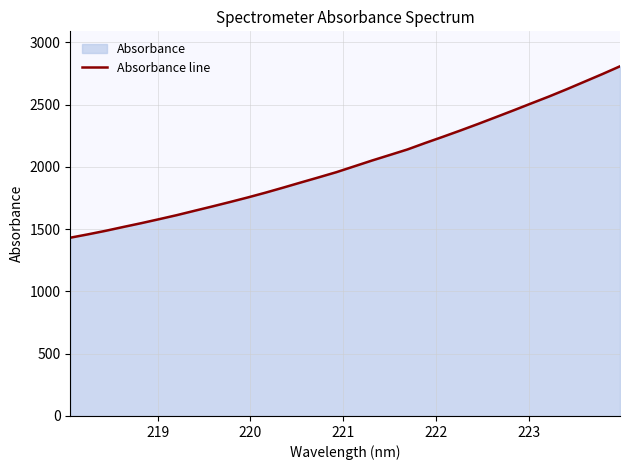

How many series are shown in this chart?

1